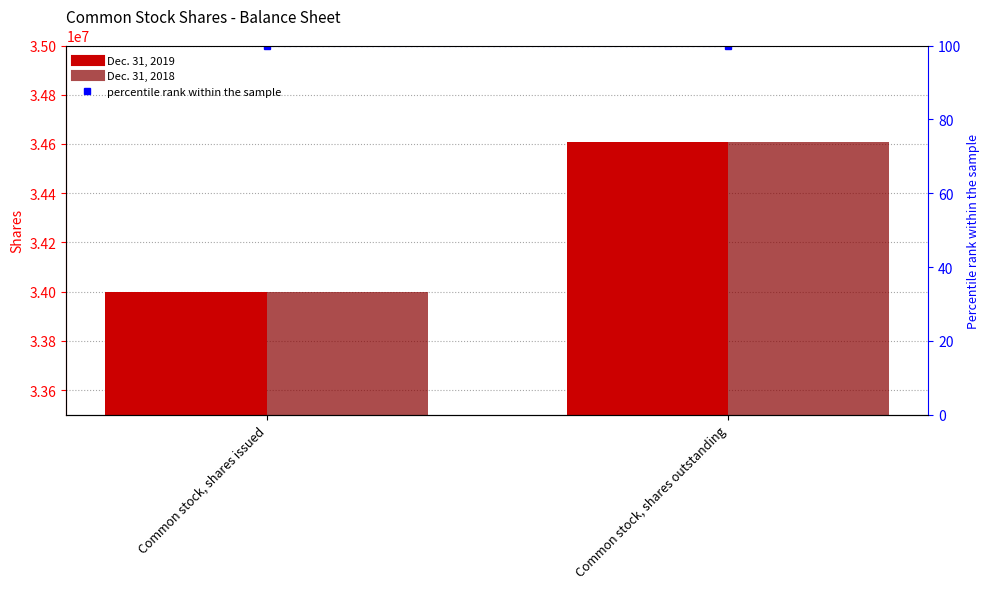

Reading left to right, list all the values displayed in this chart.

Dec. 31, 2019: Common stock, shares issued=33999081	Common stock, shares outstanding=34606760
Dec. 31, 2018: Common stock, shares issued=33999081	Common stock, shares outstanding=34606760
percentile rank within the sample: Common stock, shares issued=100	Common stock, shares outstanding=100